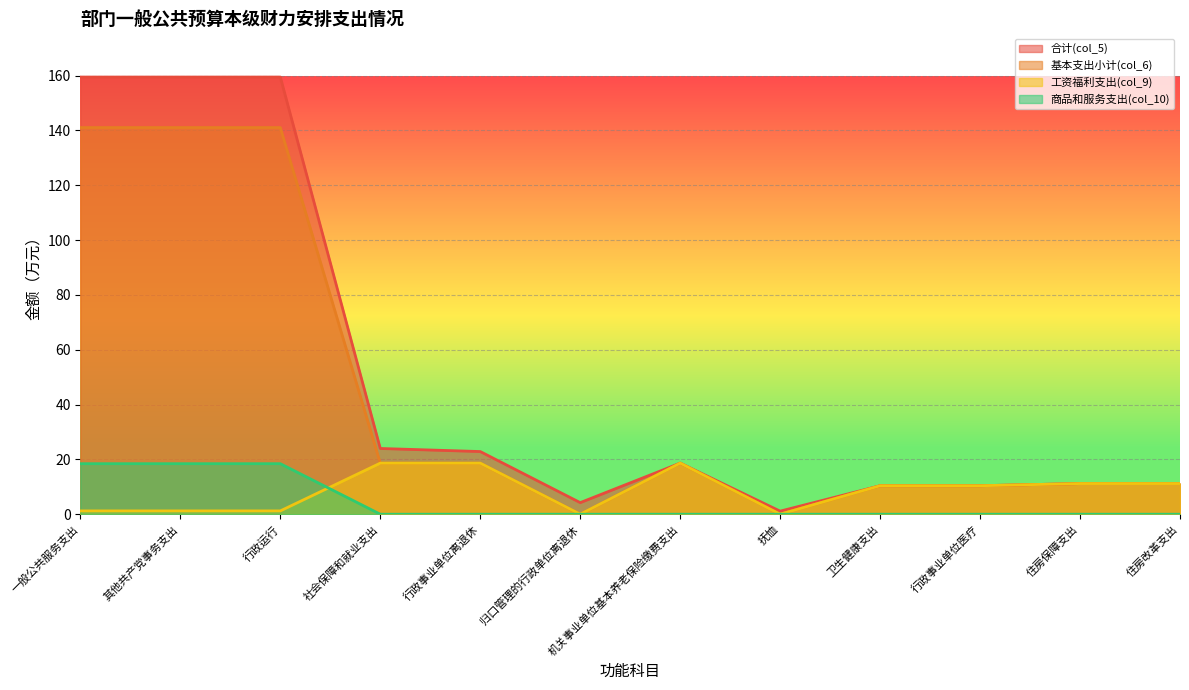

Reading left to right, list all the values displayed in this chart.

合计(col_5): 159.5	159.5	159.5	24.0	22.9	4.2	18.6	1.1	10.4	10.4	11.2	11.2
基本支出小计(col_6): 141.1	141.1	141.1	18.6	18.6	0.0	18.6	0.0	10.4	10.4	11.2	11.2
工资福利支出(col_9): 1.2	1.2	1.2	18.6	18.6	0.0	18.6	0.0	10.4	10.4	11.2	11.2
商品和服务支出(col_10): 18.4	18.4	18.4	0.0	0.0	0.0	0.0	0.0	0.0	0.0	0.0	0.0